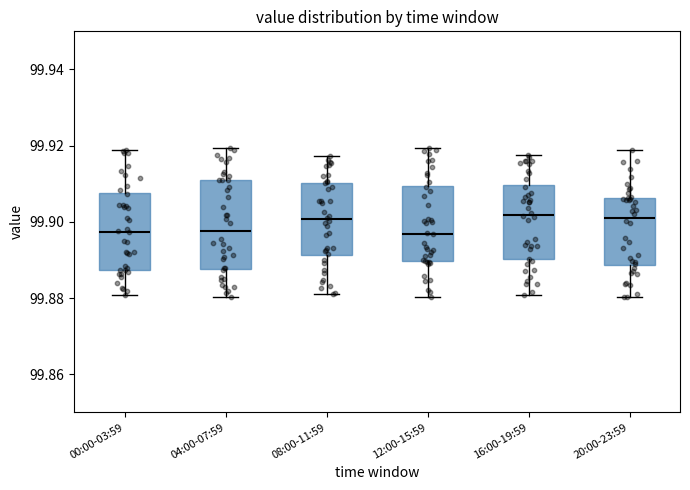

Where is the upper edge of the box for 00:00-03:59 on the y-axis? The values are not printed on the chart, so give them approximately, as read against the axis.

99.908